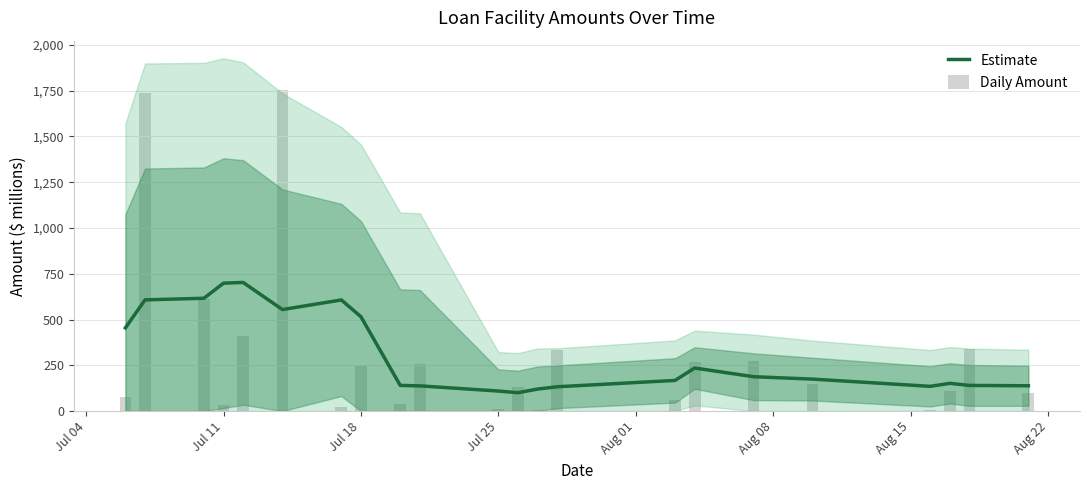

Read the Daily Amount value at Aug 15.

20.0